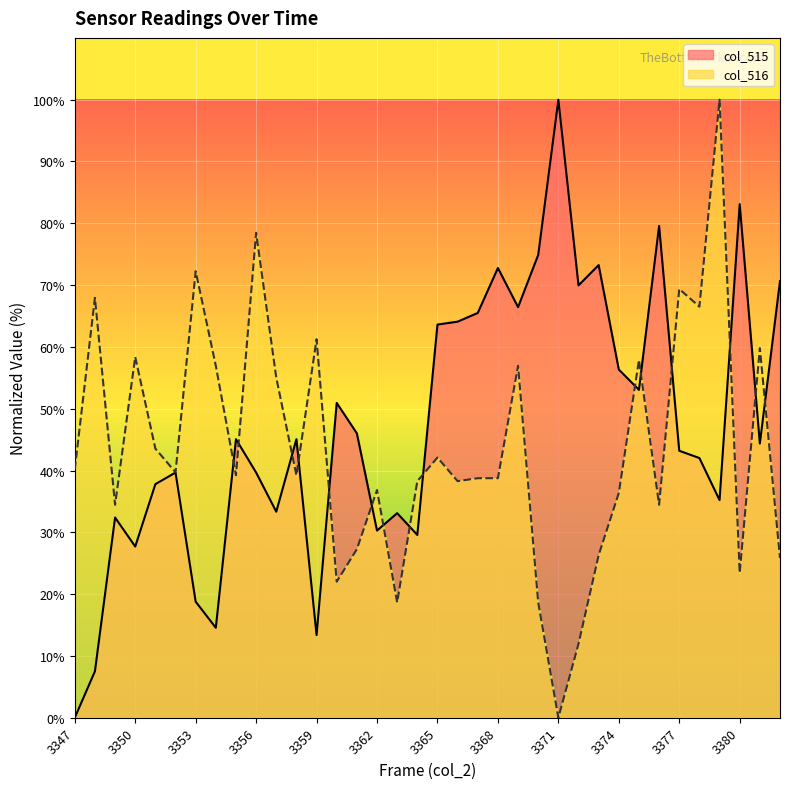

At which label is col_515 closest to 50?

3360